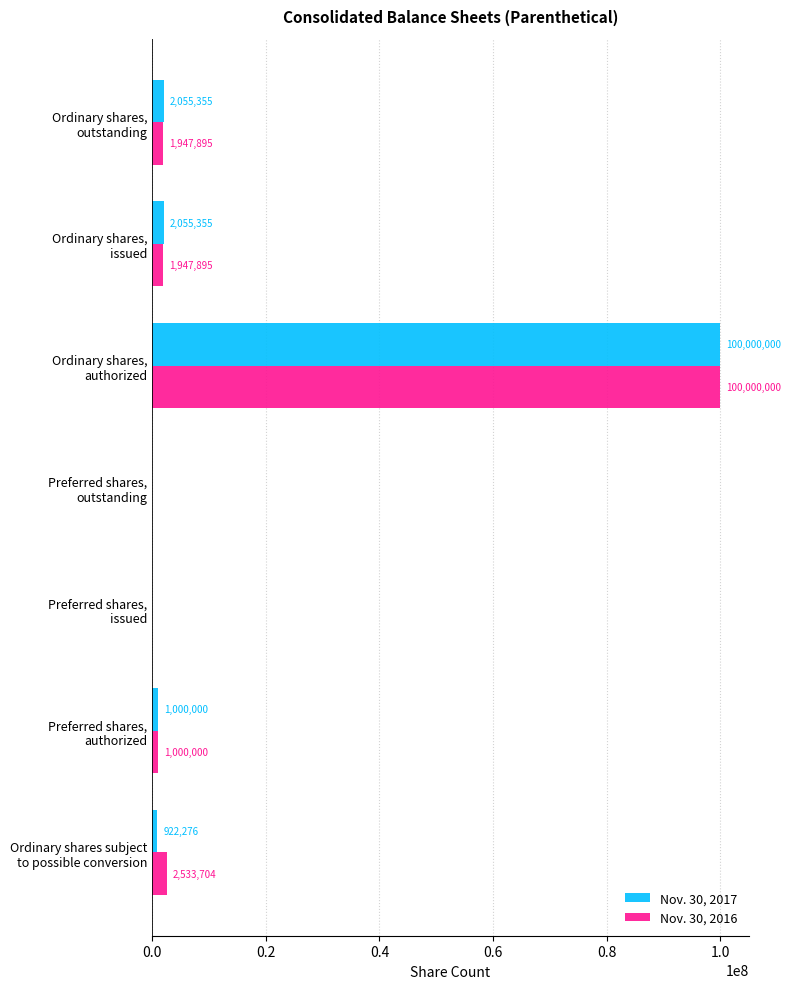

Which series has the largest total across all categories?

Nov. 30, 2016